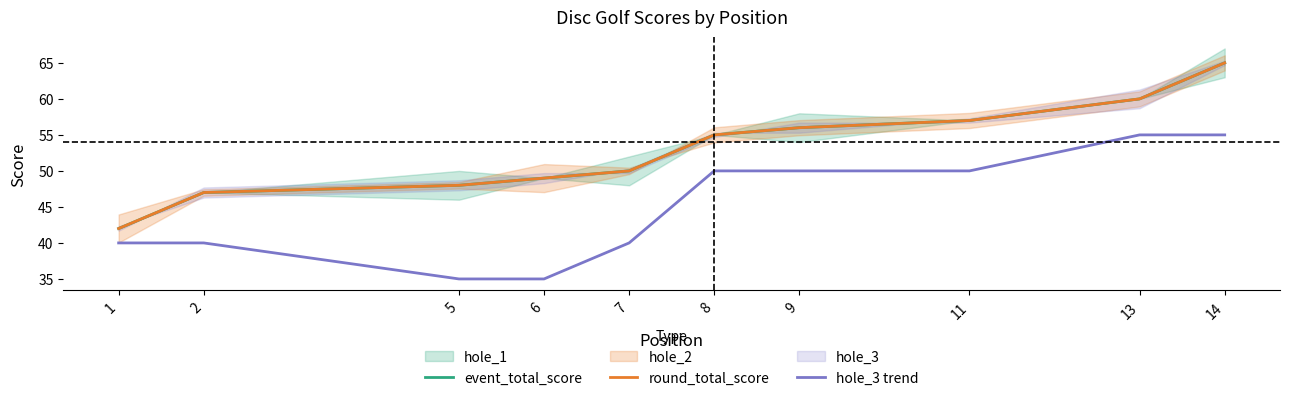

Count the hole_3 trend values in the range 40 to 50.

6